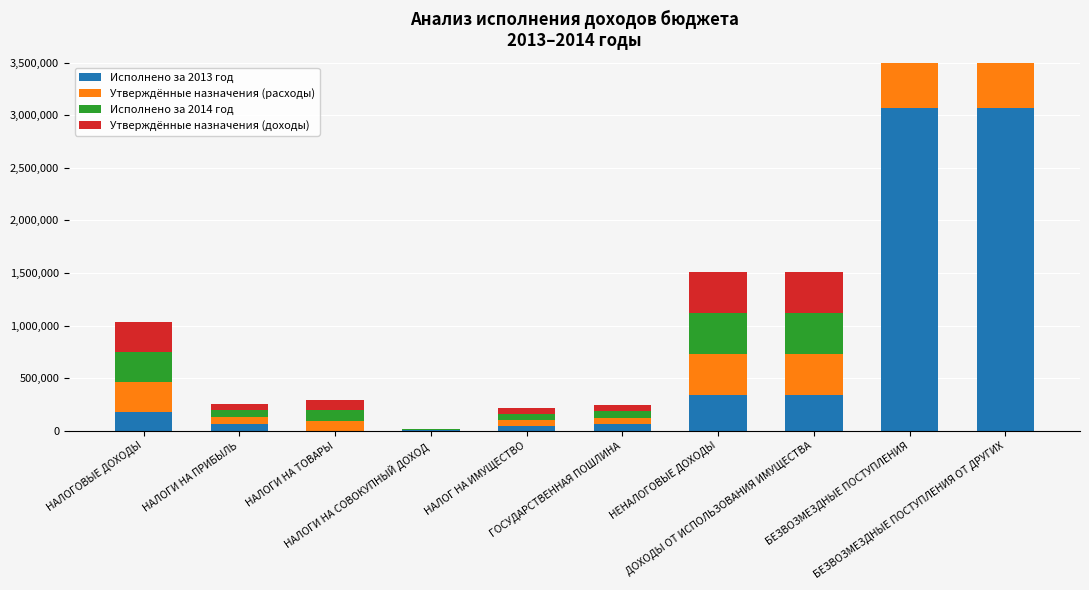

How many bars are there in each group?

4